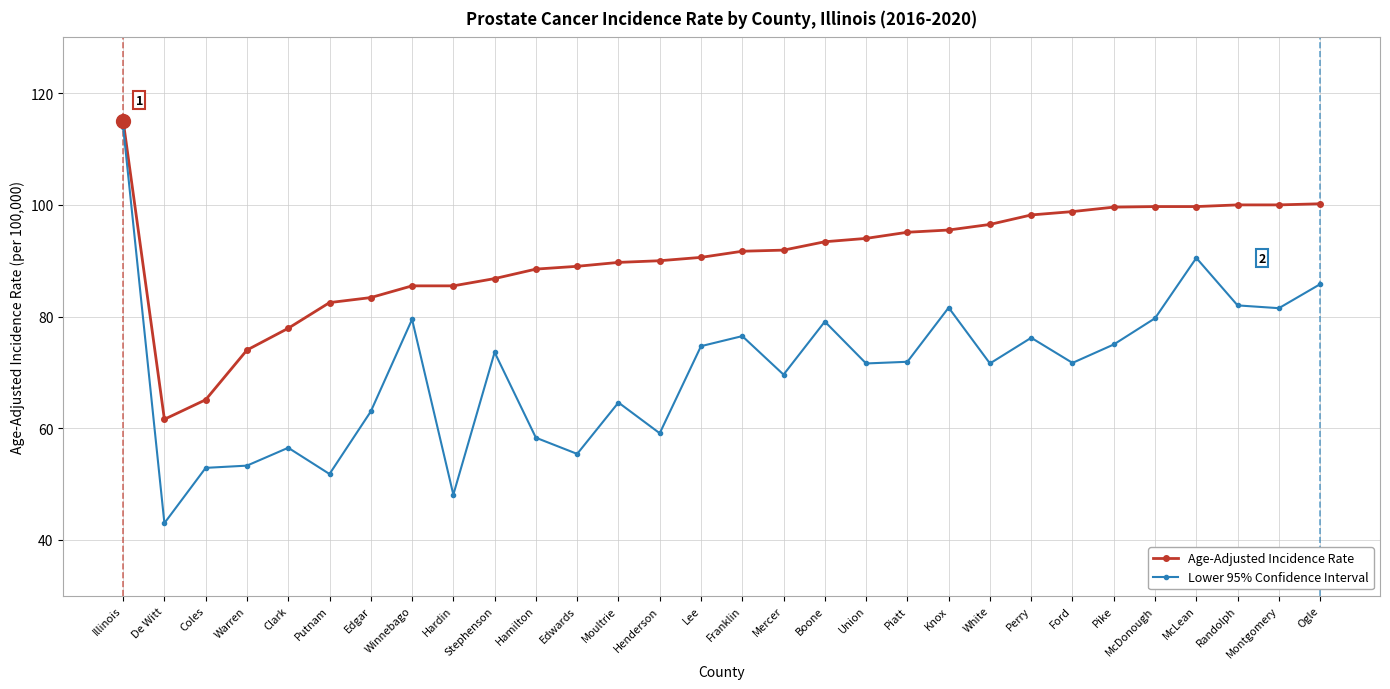

True or false: Age-Adjusted Incidence Rate and Lower 95% Confidence Interval intersect in this chart.

False